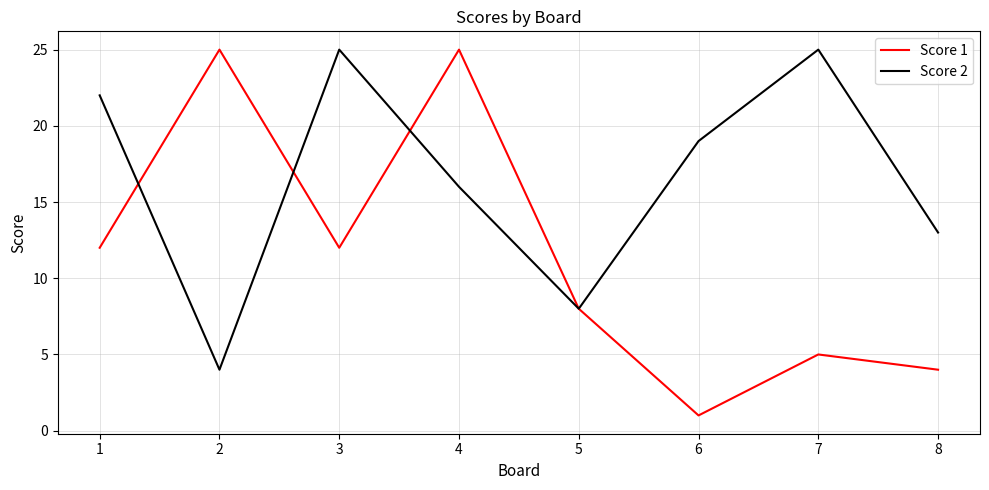

List the series in order of their overall mean, lowest first.

Score 1, Score 2